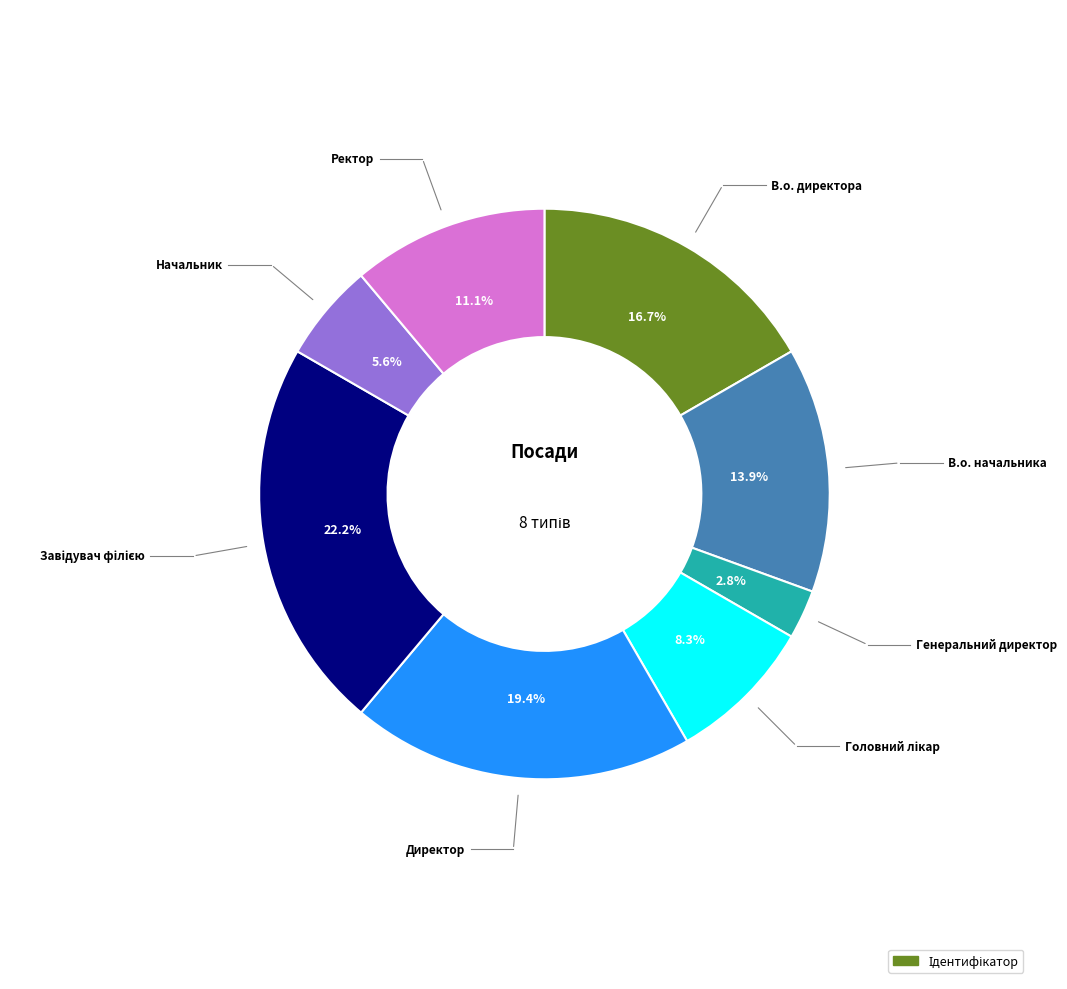

Is there a majority slice in this chart?

No